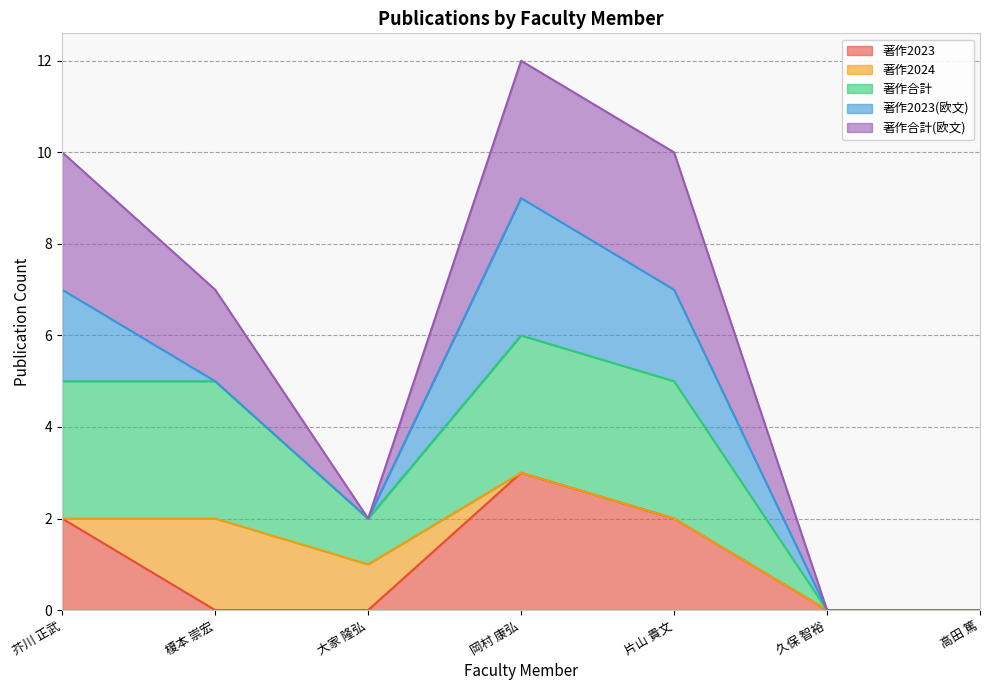

What is the label of the 4th point from the left?

岡村 康弘